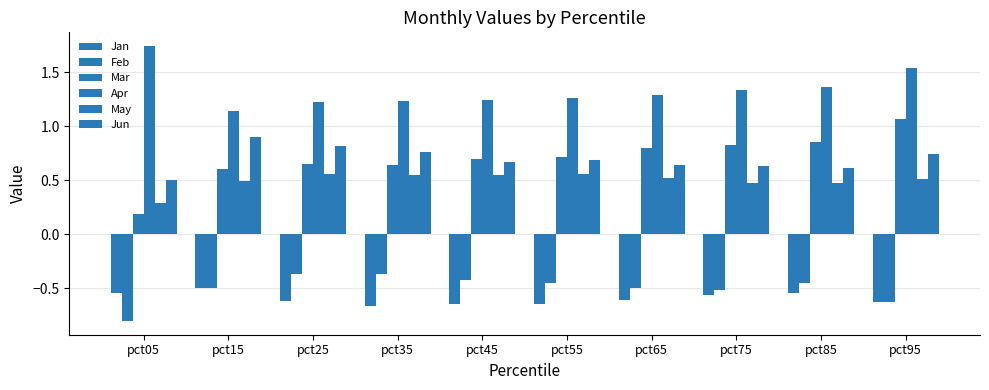

The Feb series shows -0.6 at pct35. True or false?

False